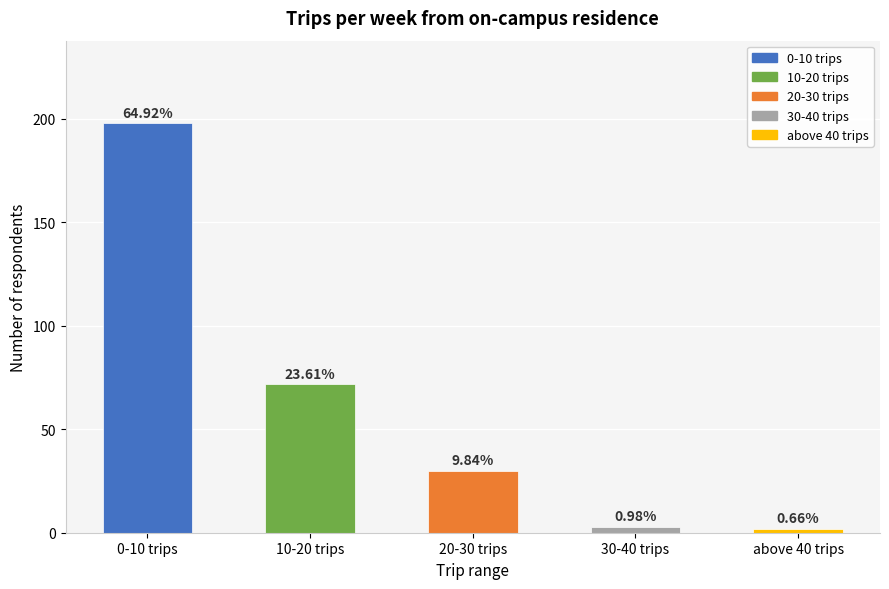

Reading right to left, extract all data points from this chart.

above 40 trips=2	30-40 trips=3	20-30 trips=30	10-20 trips=72	0-10 trips=198